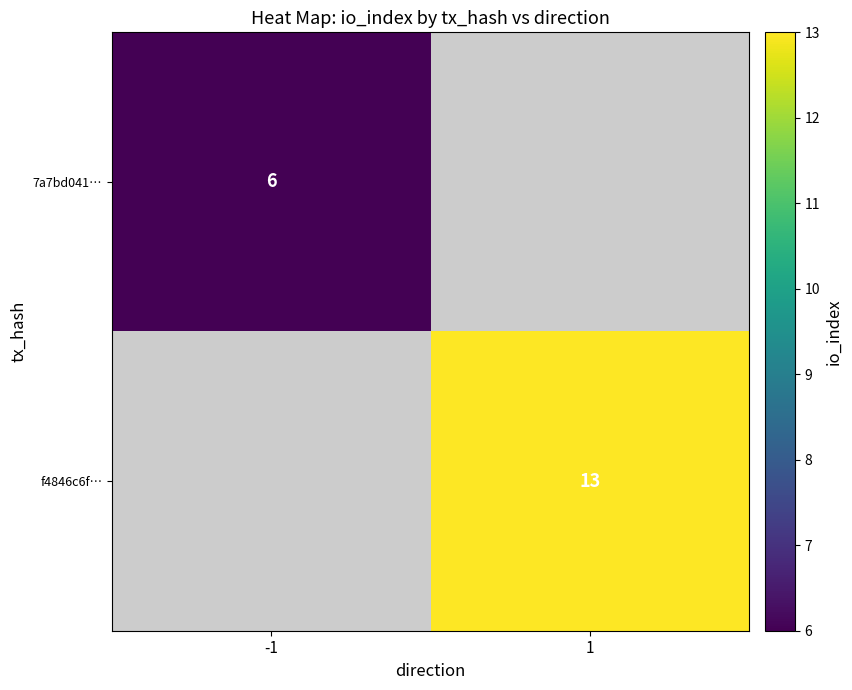

Is it true that f4846c6f… equals 17 at 1?

False